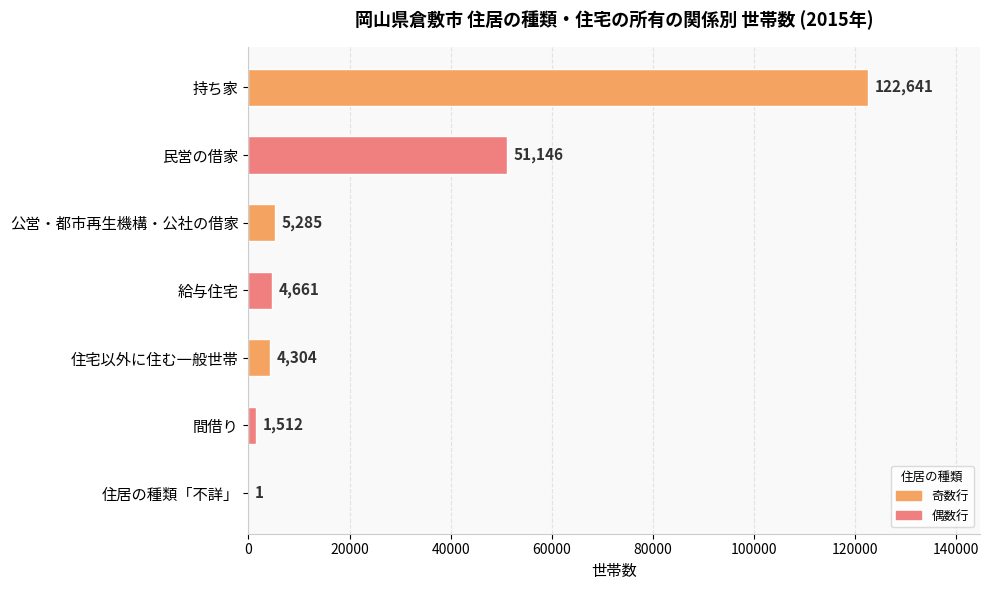

At which label is the value closest to 61321?

民営の借家